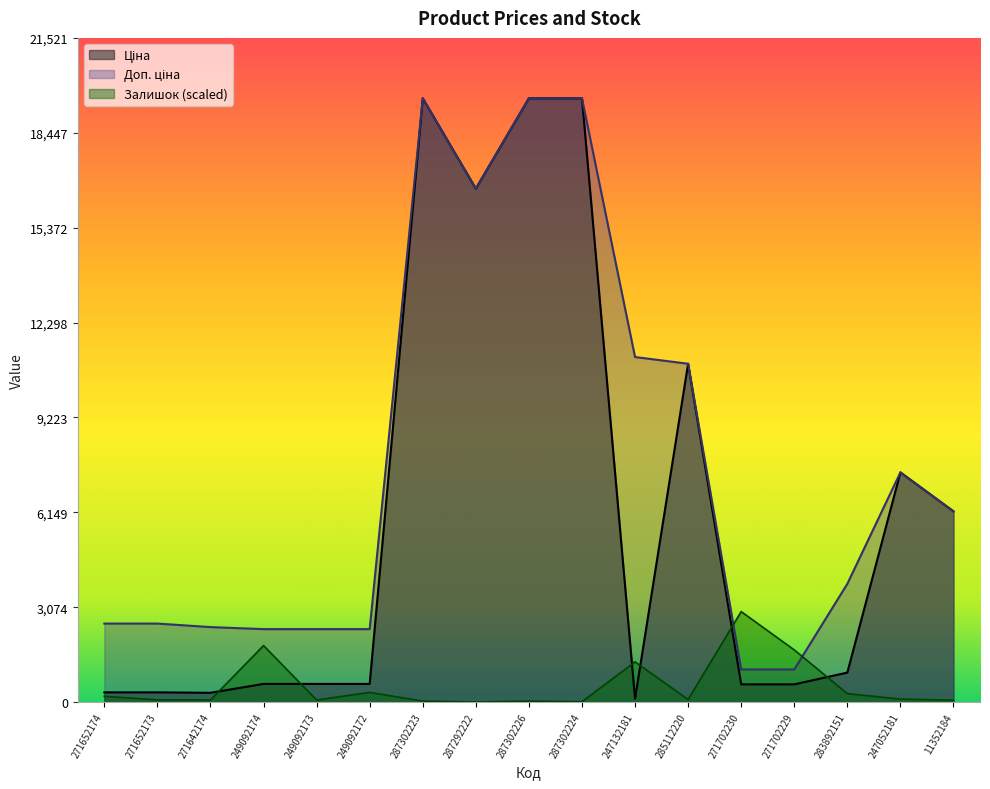

In Залишок, how many points are higher than both neighbors (excluding endpoints)?

5